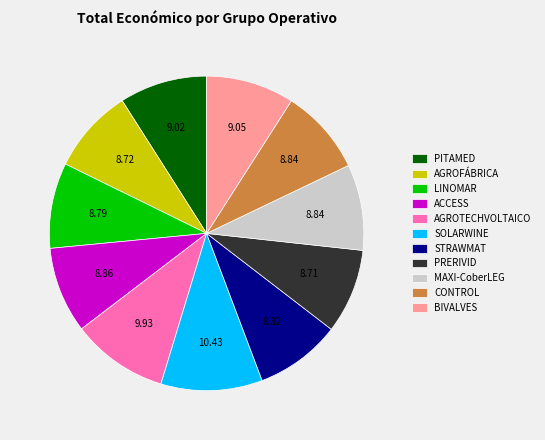

Does CONTROL account for over 50% of the chart?

No